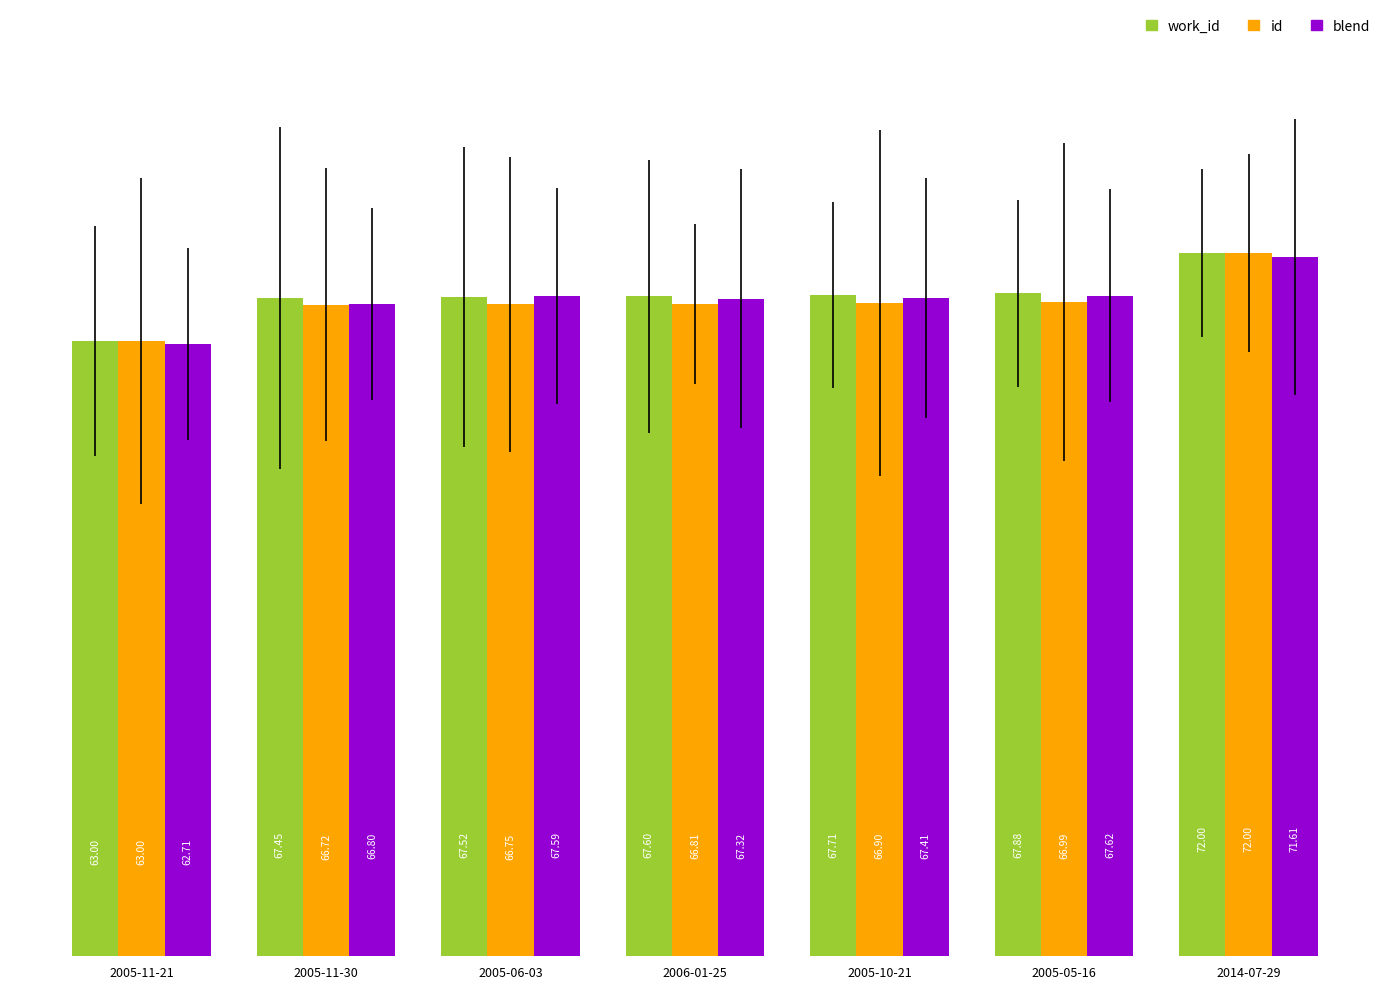

What position from the left is 2005-05-16?

6